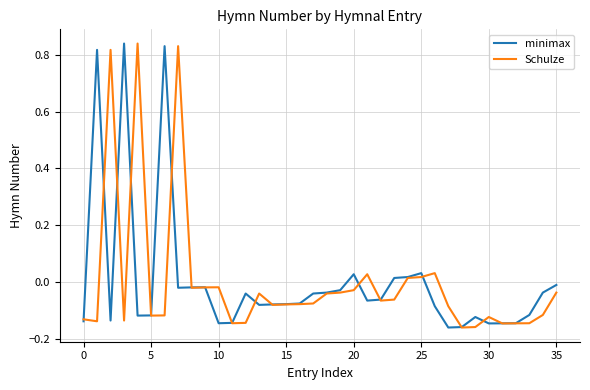

How many intersections are there between Schulze and minimax?

17